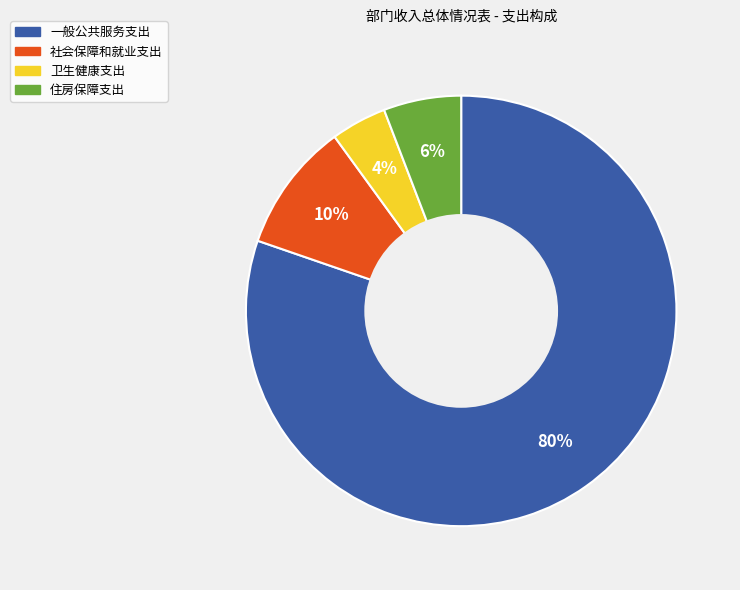

To the nearest percent, what portion does 一般公共服务支出 represent?

80%